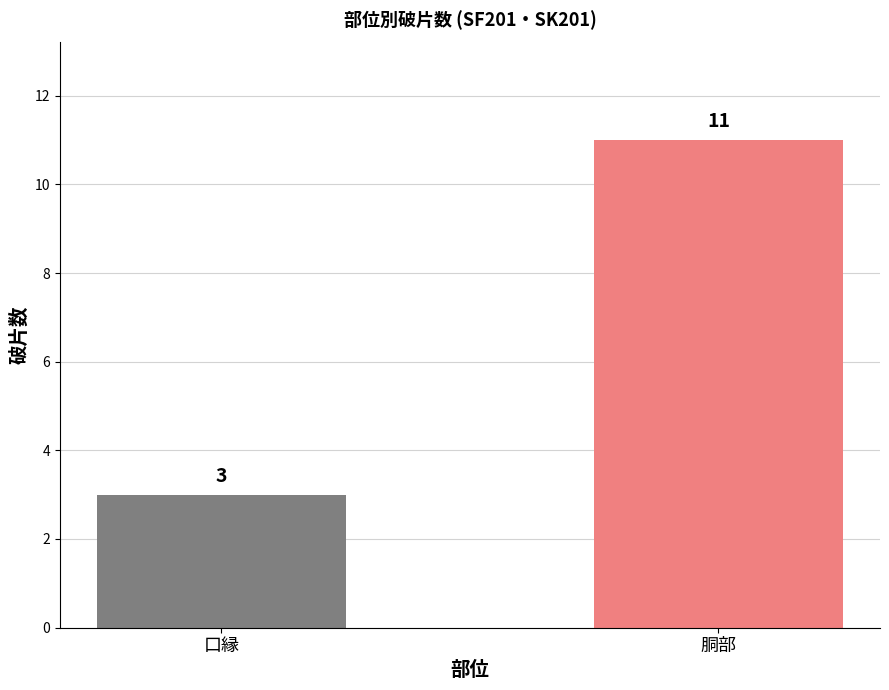

What is the greatest value displayed?

11